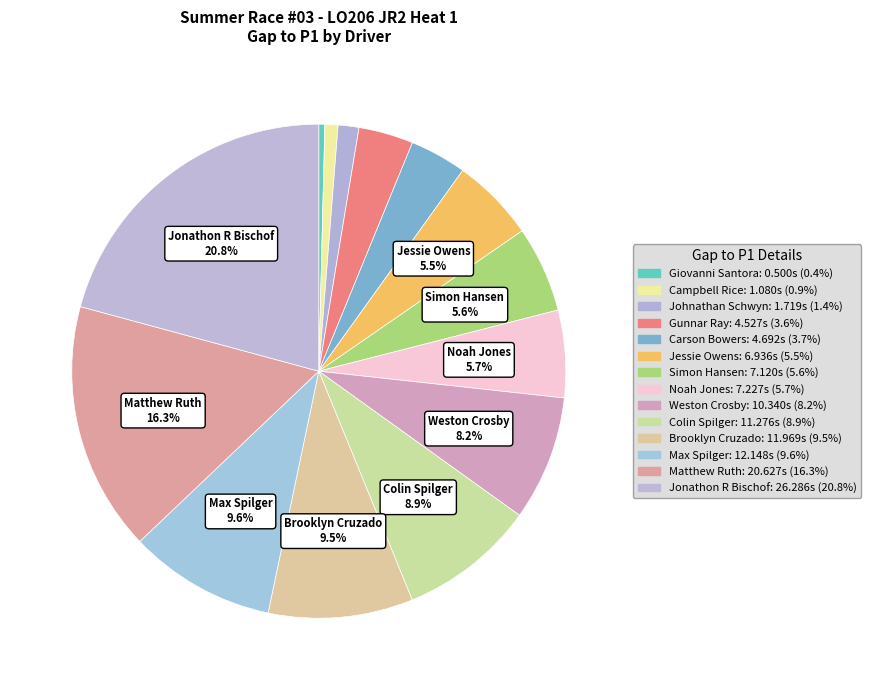

Combined, do Matthew Ruth and Jessie Owens account for over 50%?

No